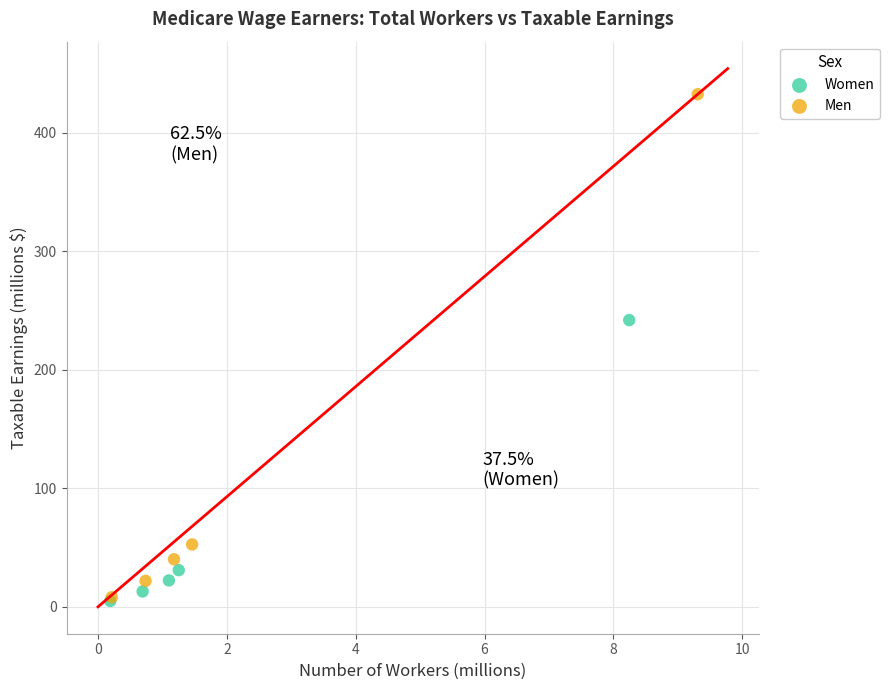

Which series contains the highest Y value?

Men